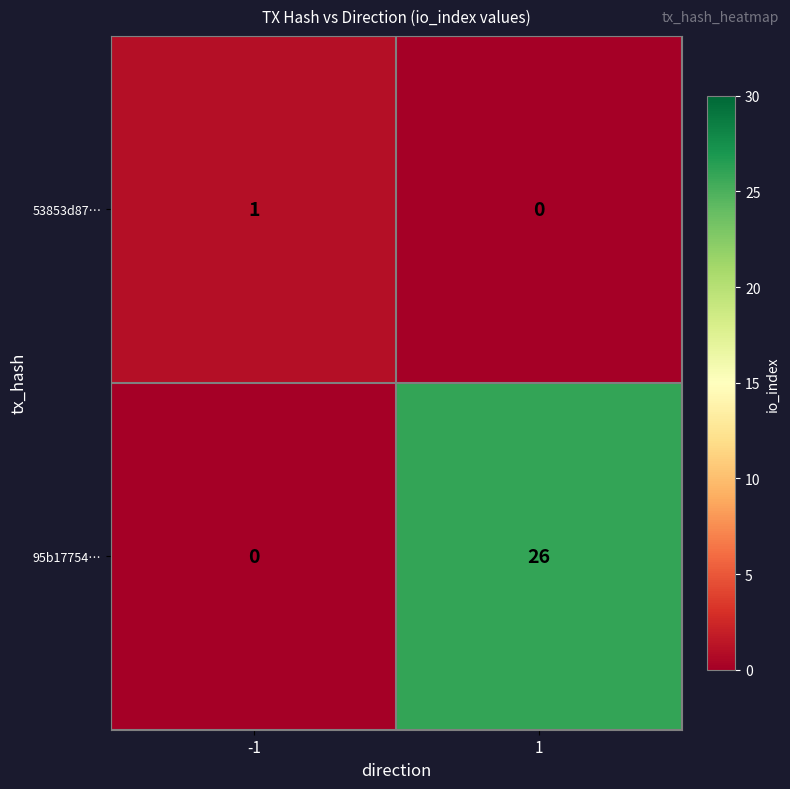

At which category is the sum across all series the highest?

1